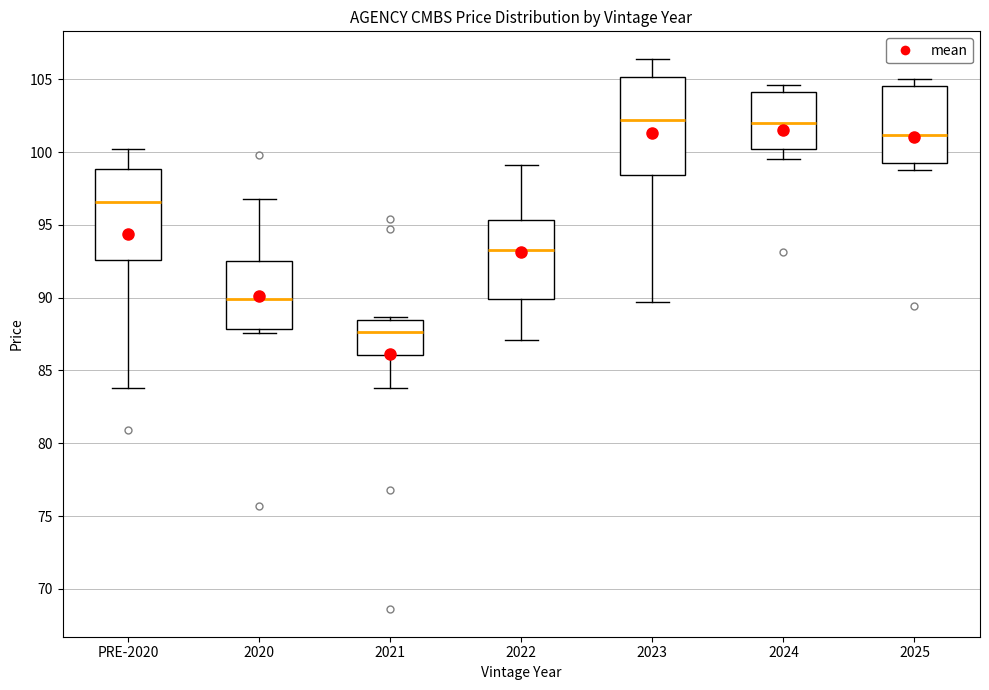

Reading left to right, transcribe this box plot: for each box, give where its median line is, the range the box spans, and where its two whiskers end, as read against the y-axis. The values are not printed on the chart, so give them approximately, as read against the axis.

PRE-2020: median 96.5, box 92.5 to 99.0, whiskers 84.0 to 100.0
2020: median 90.0, box 88.0 to 92.5, whiskers 87.5 to 97.0
2021: median 87.5, box 86.0 to 88.5, whiskers 84.0 to 88.5 (just above the box's upper edge)
2022: median 93.5, box 90.0 to 95.5, whiskers 87.0 to 99.0
2023: median 102.0, box 98.5 to 105.0, whiskers 89.5 to 106.5
2024: median 102.0, box 100.0 to 104.0, whiskers 99.5 to 104.5
2025: median 101.0, box 99.0 to 104.5, whiskers 99.0 (just below the box's lower edge) to 105.0